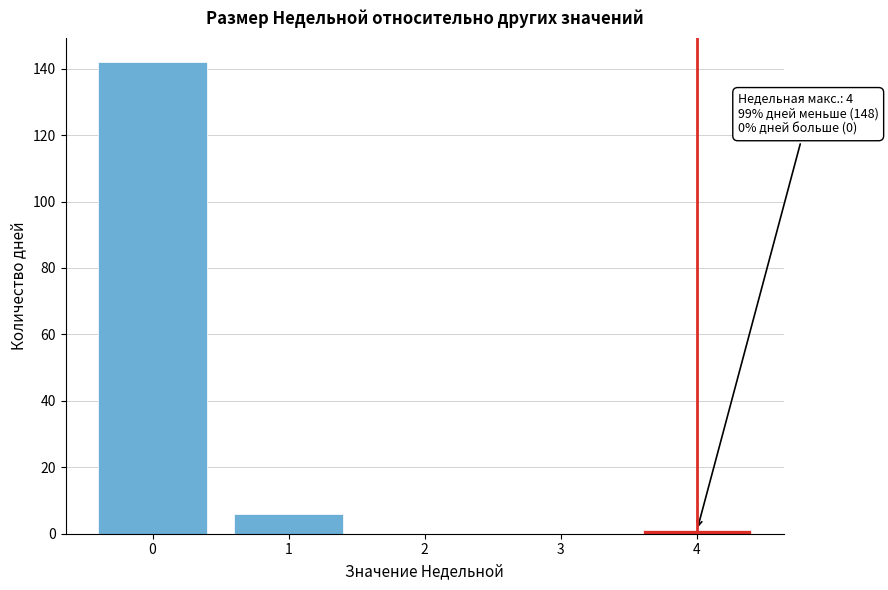

Reading left to right, what are all the values shown in this chart?

0=142	1=6	2=0	3=0	4=1